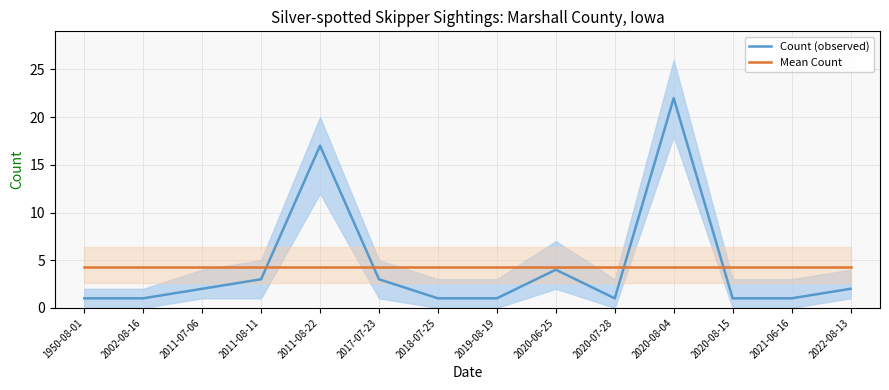

Reading left to right, list all the values displayed in this chart.

Count (observed): 1950-08-01=1.0	2002-08-16=1.0	2011-07-06=2.0	2011-08-11=3.0	2011-08-22=17.0	2017-07-23=3.0	2018-07-25=1.0	2019-08-19=1.0	2020-06-25=4.0	2020-07-28=1.0	2020-08-04=22.0	2020-08-15=1.0	2021-06-16=1.0	2022-08-13=2.0
Mean Count: 1950-08-01=4.3	2002-08-16=4.3	2011-07-06=4.3	2011-08-11=4.3	2011-08-22=4.3	2017-07-23=4.3	2018-07-25=4.3	2019-08-19=4.3	2020-06-25=4.3	2020-07-28=4.3	2020-08-04=4.3	2020-08-15=4.3	2021-06-16=4.3	2022-08-13=4.3